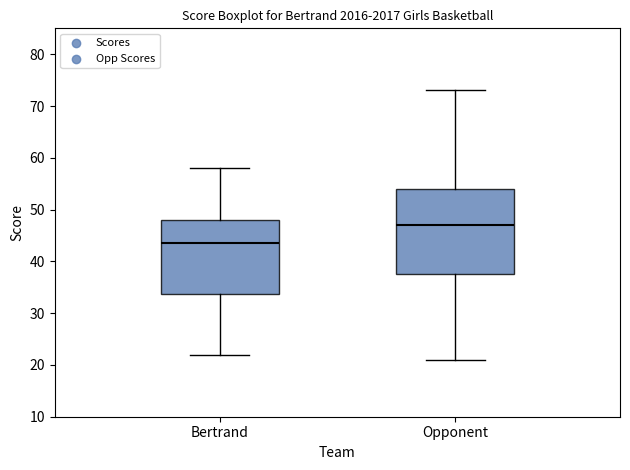

Which box is the tallest, from its lower edge to its upper edge?

Opponent